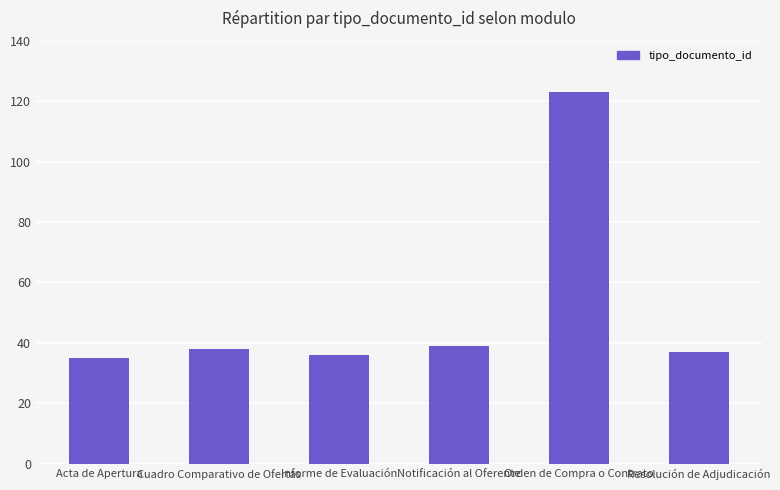

How many data points are less than 38?

3